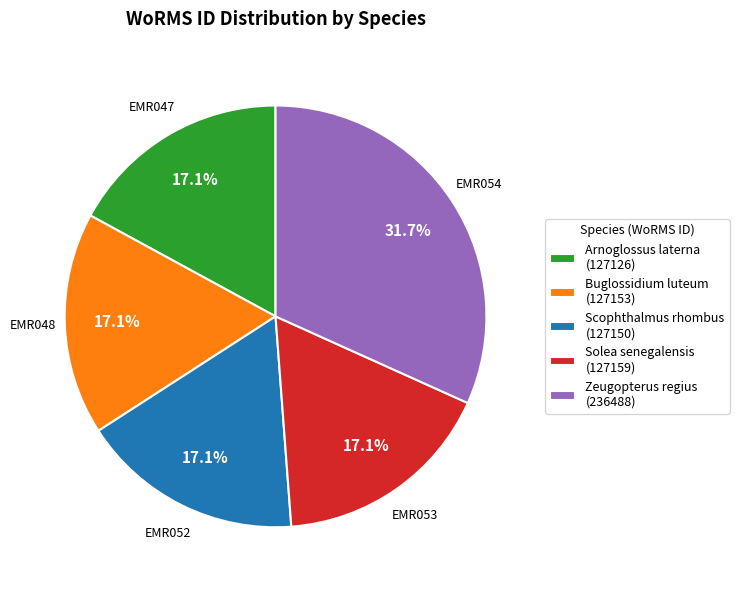

What percentage do Zeugopterus regius (236488) and Buglossidium luteum (127153) together represent?

48.8%